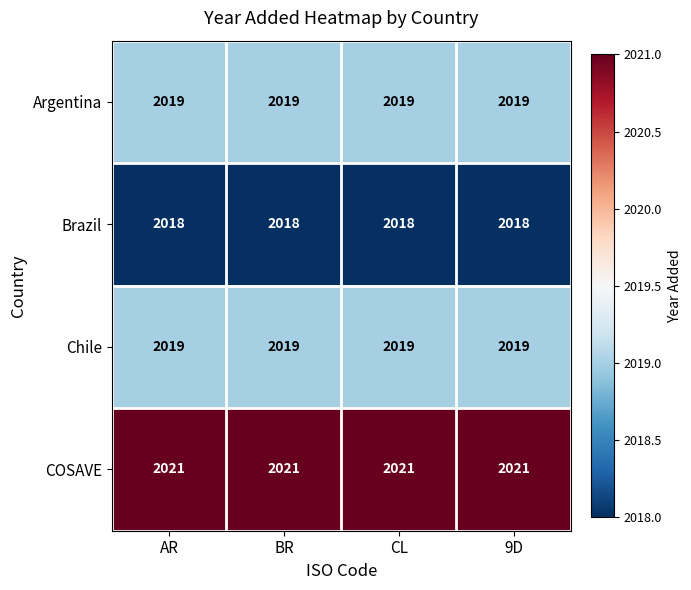

What is the spread (max minus min) of values at BR?

3